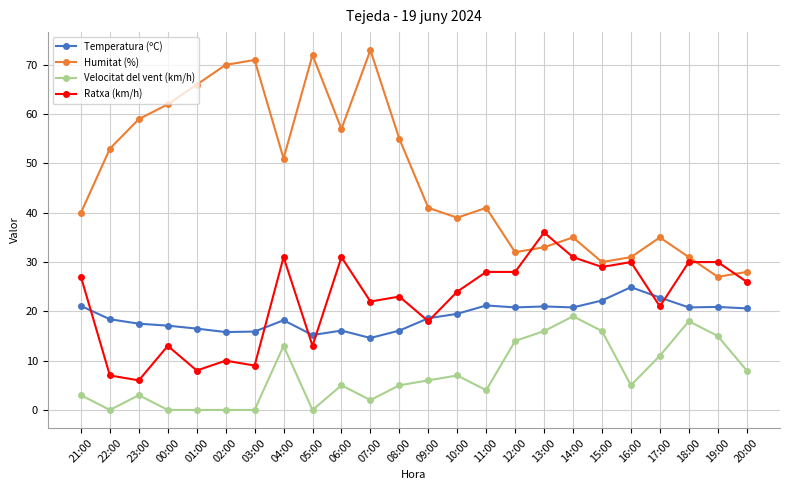

What is the average value of the Ratxa (km/h) series?

22.1